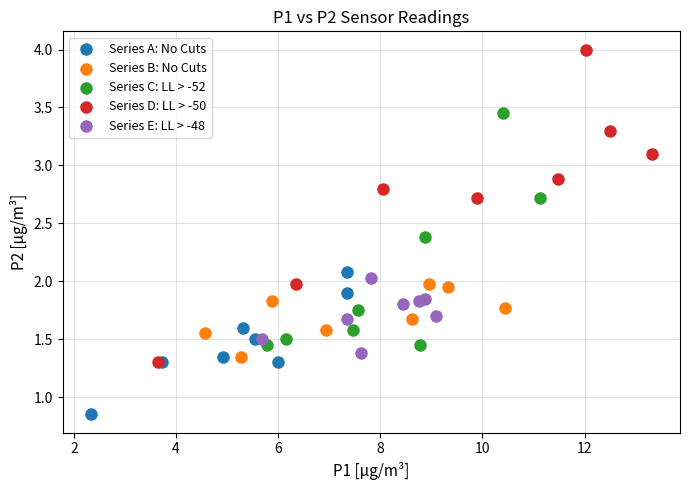

Which series reaches the maximum Y coordinate?

Series D: LL > -50